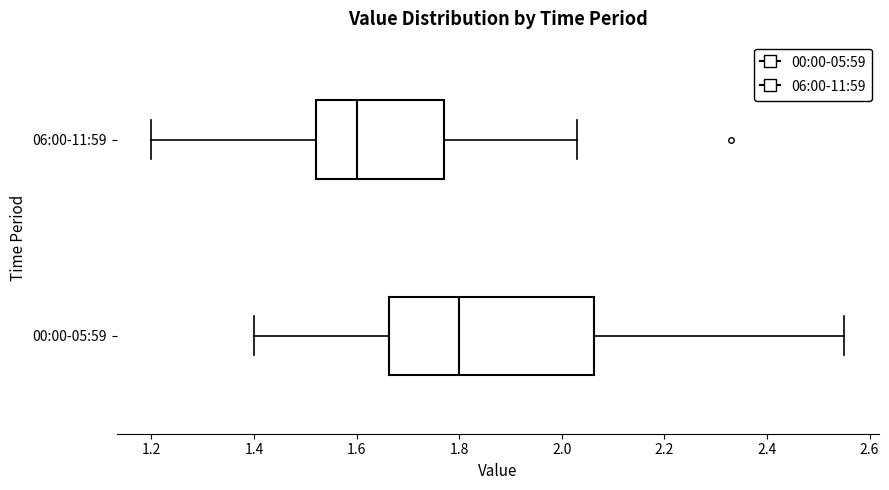

Where does the median line of the box for 06:00-11:59 sit on the x-axis? The values are not printed on the chart, so give them approximately, as read against the axis.

1.60